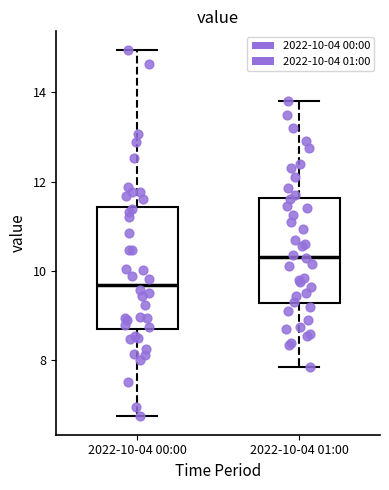

Where does the median line of the box for 2022-10-04 00:00 sit on the y-axis? The values are not printed on the chart, so give them approximately, as read against the axis.

9.6